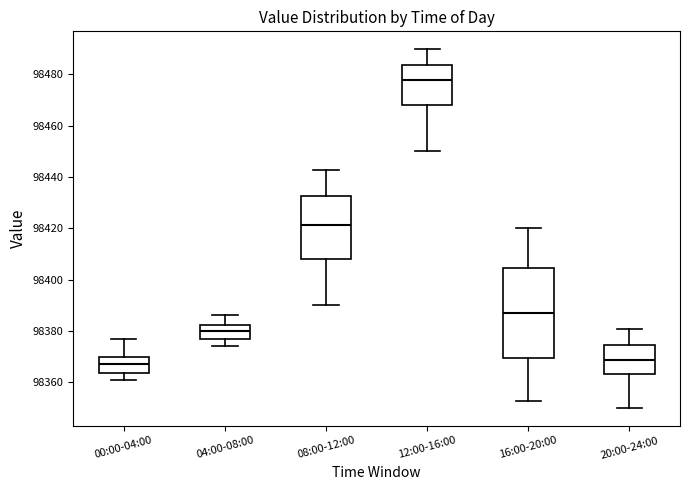

Reading left to right, read every box against the y-axis: the position of its median line, the range the box covers, and the ends of its whiskers. The values are not printed on the chart, so give them approximately, as read against the axis.

00:00-04:00: median 98366, box 98364 to 98370, whiskers 98360 to 98376
04:00-08:00: median 98380, box 98378 to 98382, whiskers 98374 to 98386
08:00-12:00: median 98422, box 98408 to 98432, whiskers 98390 to 98442
12:00-16:00: median 98478, box 98468 to 98484, whiskers 98450 to 98490
16:00-20:00: median 98386, box 98370 to 98404, whiskers 98352 to 98420
20:00-24:00: median 98368, box 98364 to 98374, whiskers 98350 to 98380